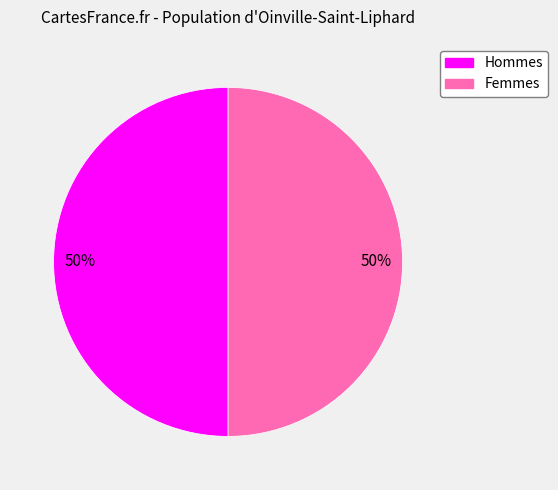

To the nearest percent, what is the average slice percentage?

50%